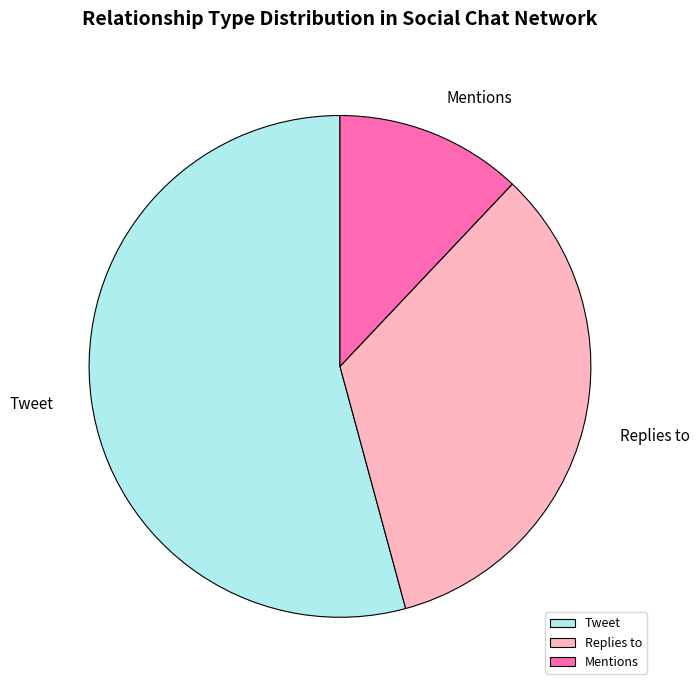

Approximately how many times larger is the value at Mentions compared to Replies to?

0.4